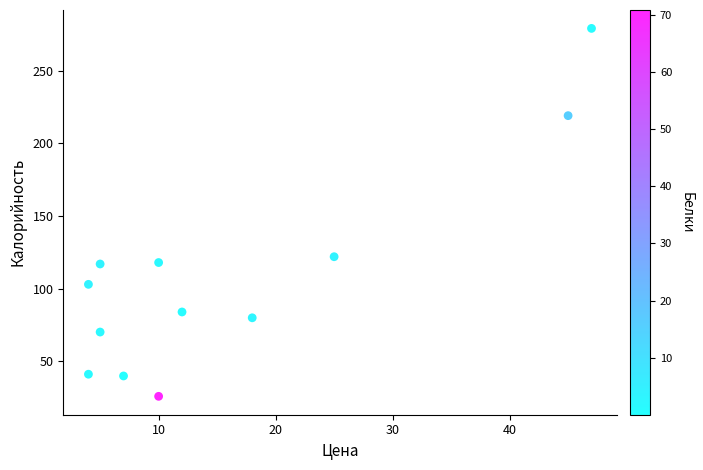

What Y value in the scatter plot is closest to 152?

122.0